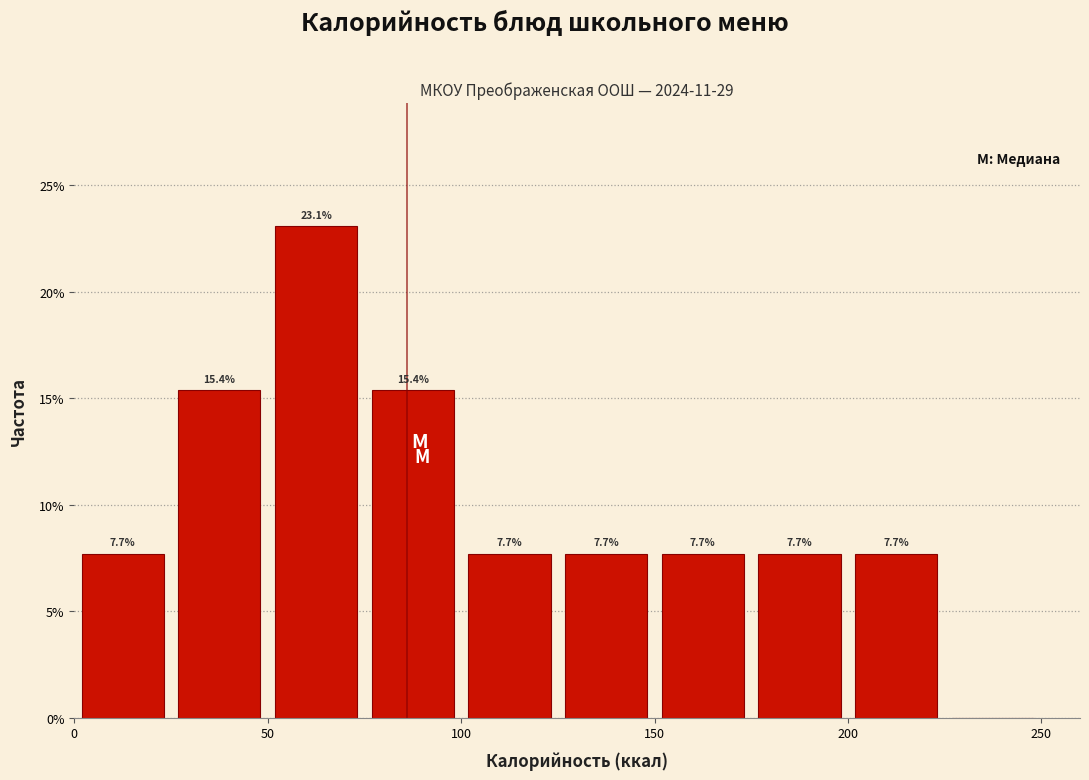

Which range on the x-axis has the tallest bar?

50 to 75